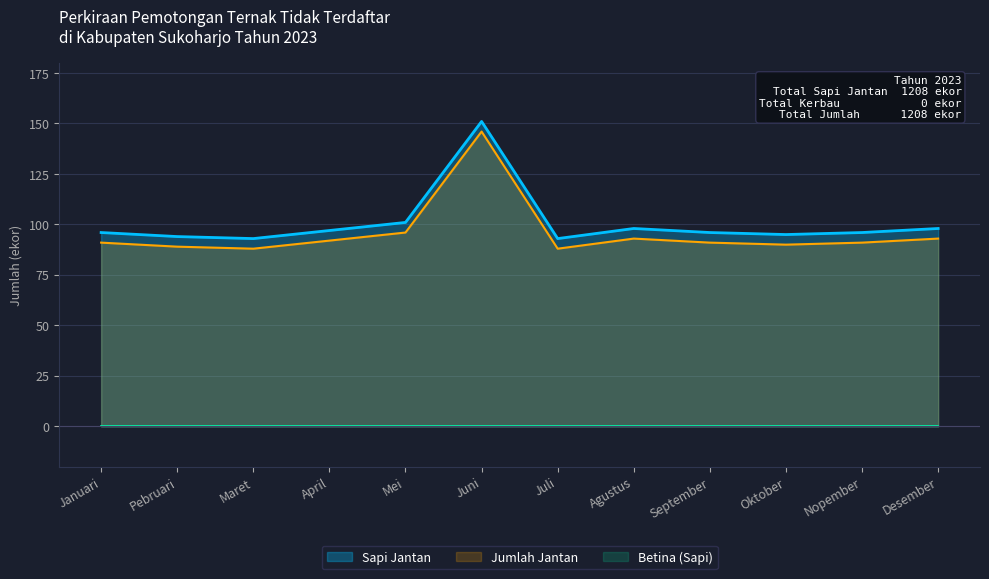

How many values in the Sapi Jantan series are below 96?

4